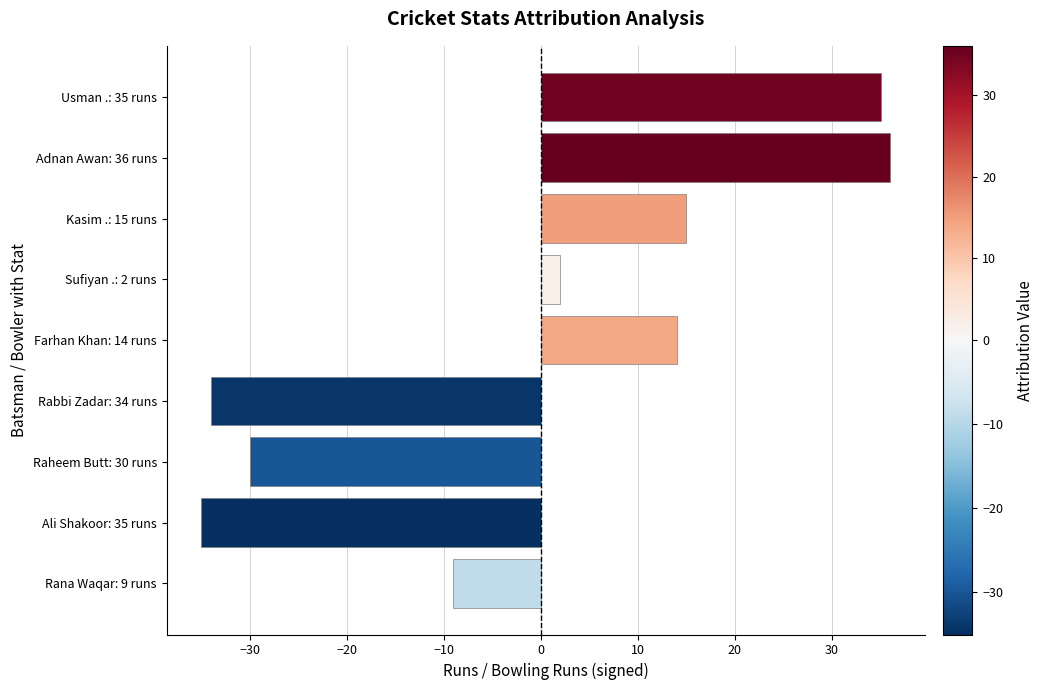

What is the average value?

-1